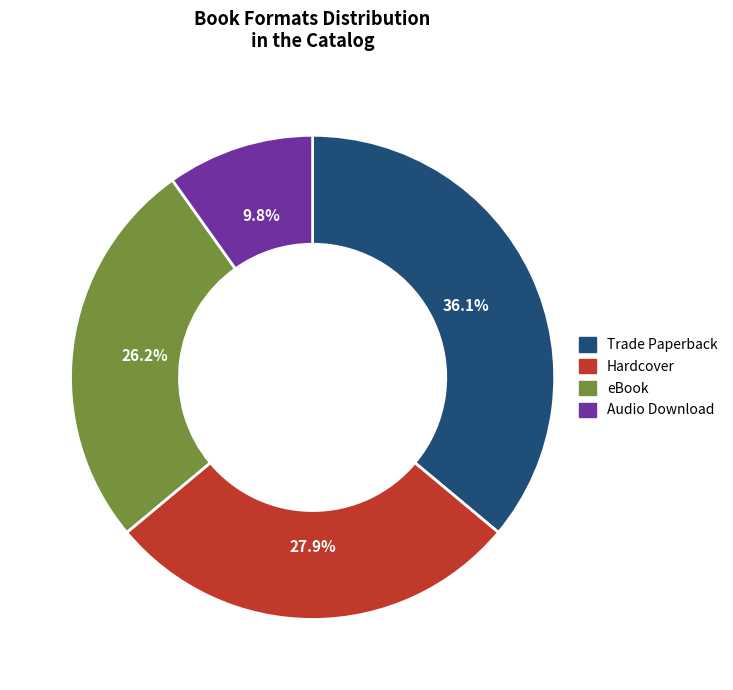

How many segments does this pie chart have?

4